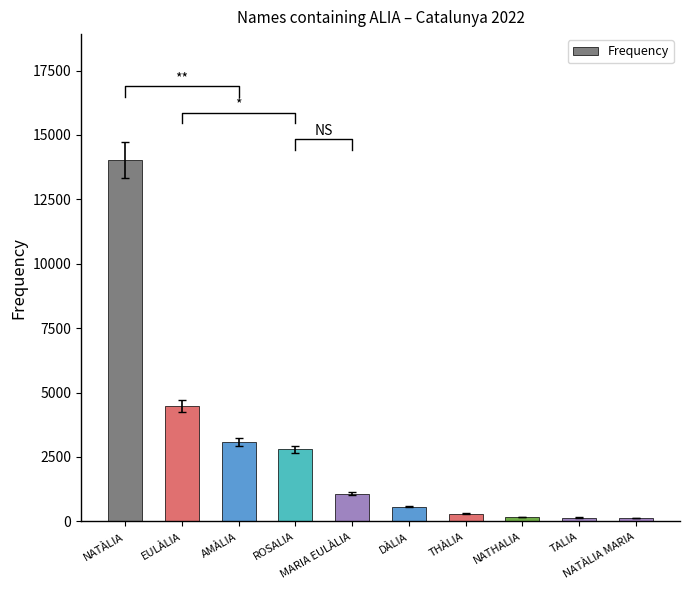

What is the difference between the maximum and second lowest values?

13860